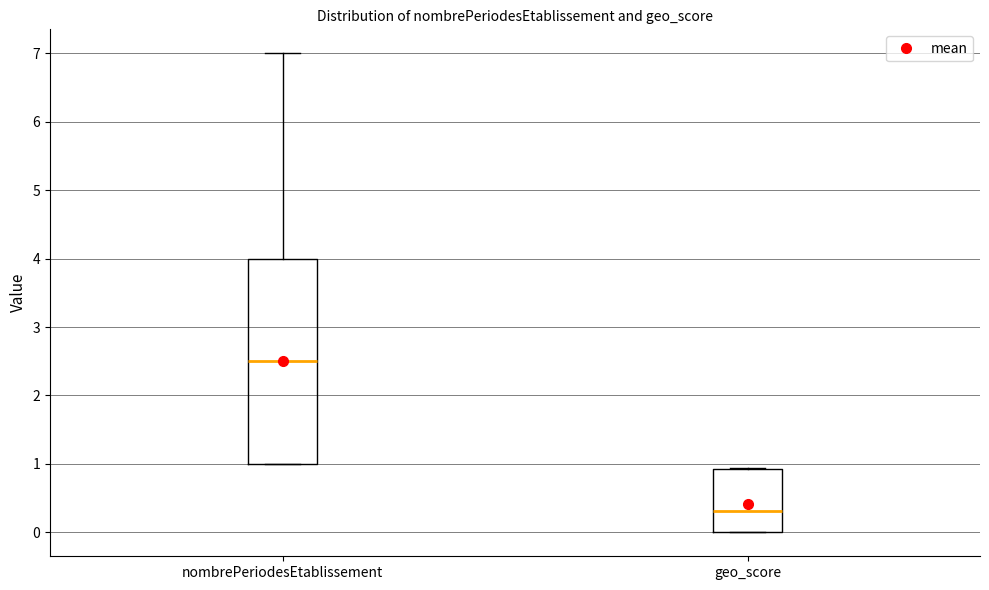

Which box's median line is the highest?

nombrePeriodesEtablissement